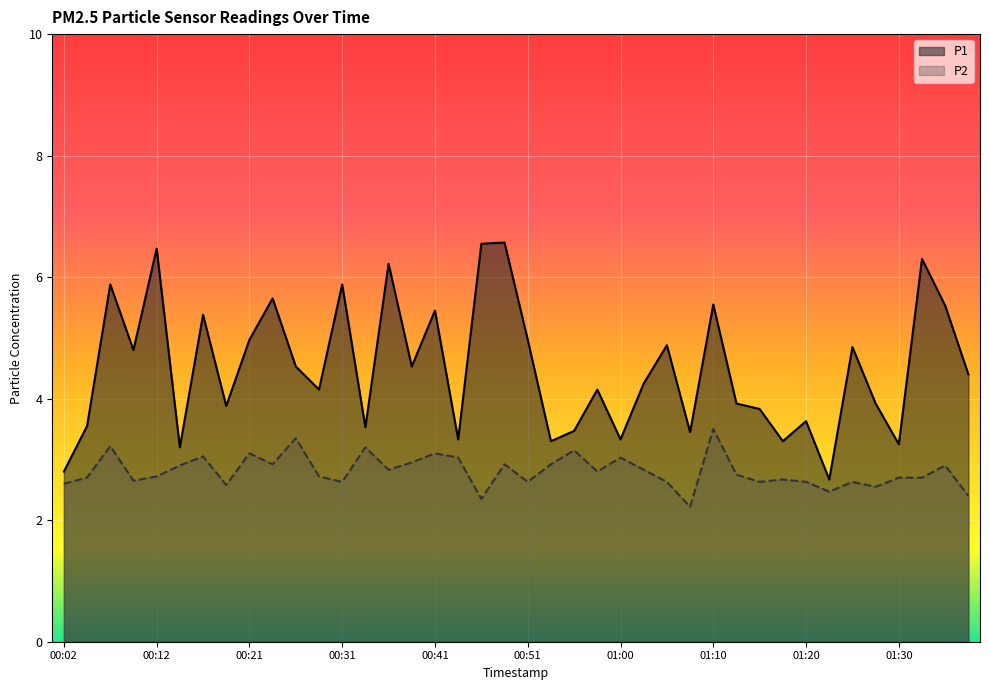

What is the total value across all series at 01:27?

6.5